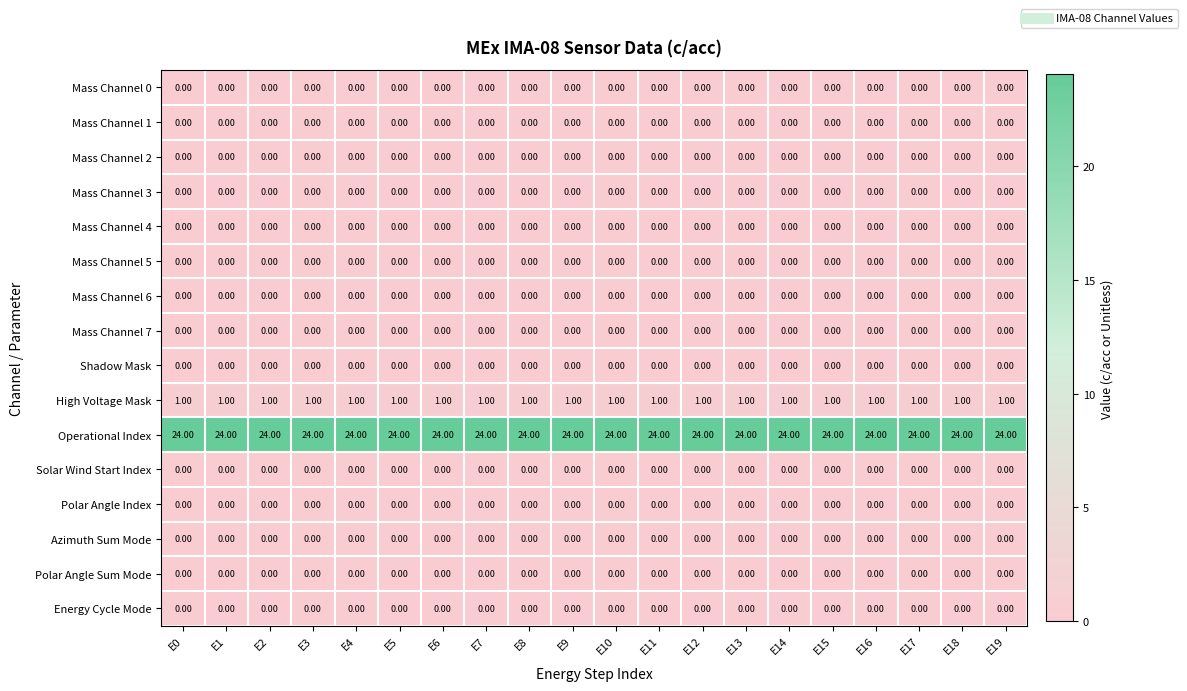

At how many categories does at least one series exceed 2?

20